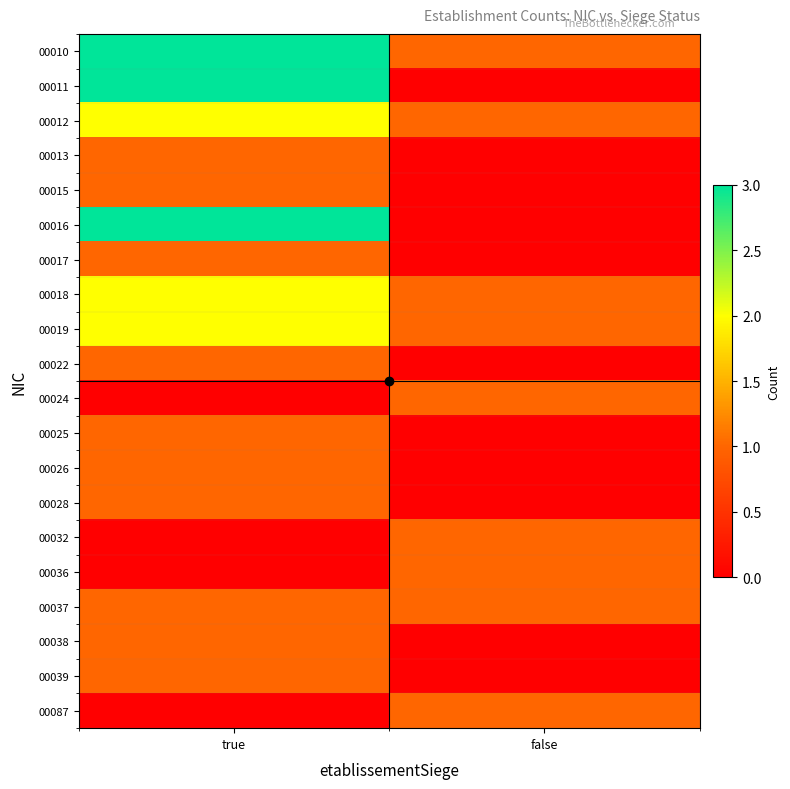

At how many categories does at least one series exceed 2?

1